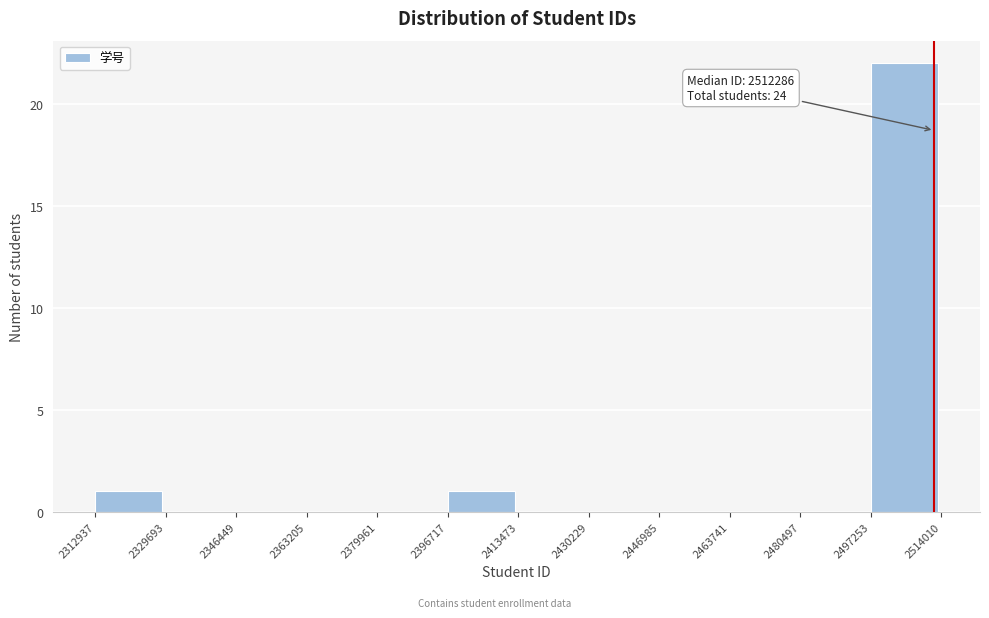

Over which range of the x-axis is the bar tallest?

2497253 to 2514010